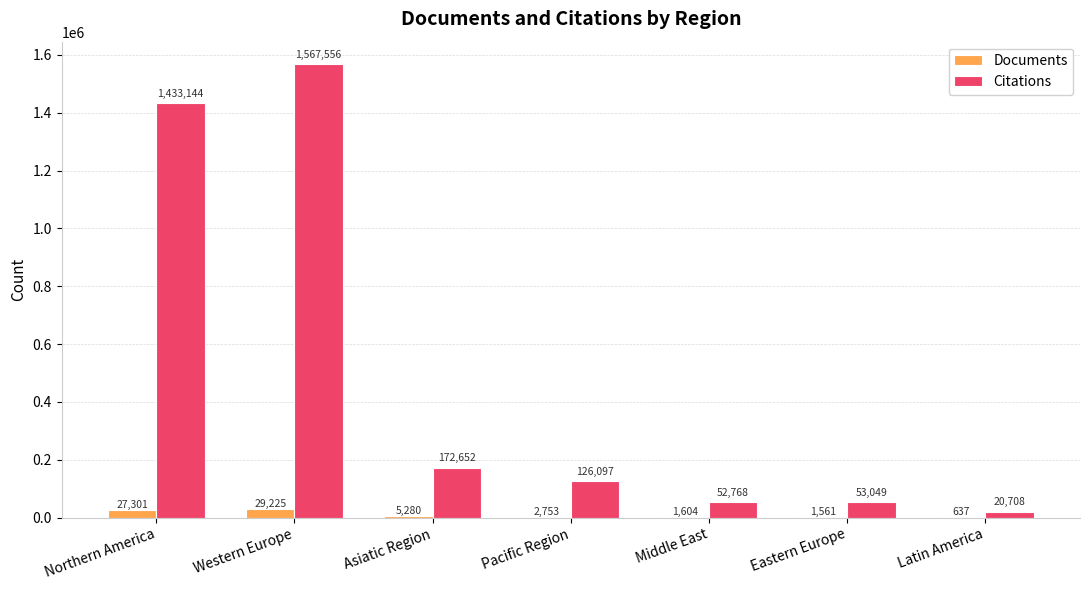

What is the maximum value shown in the chart?

1567556